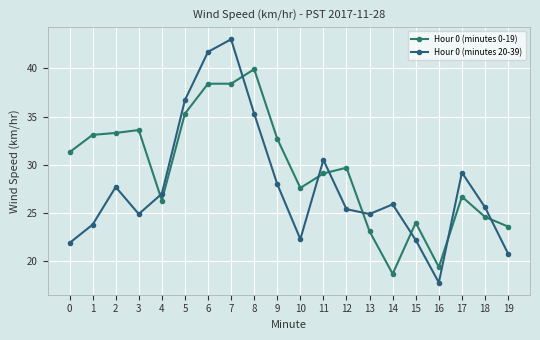

Is this an area chart (filled region under the line)?

No